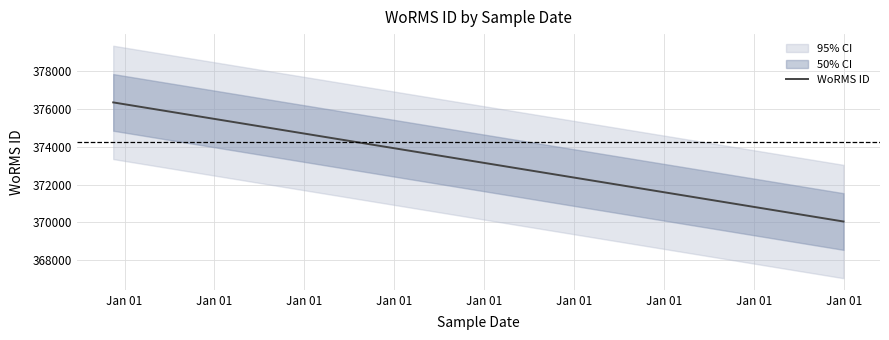

What is the maximum value for WoRMS ID?

376356.0